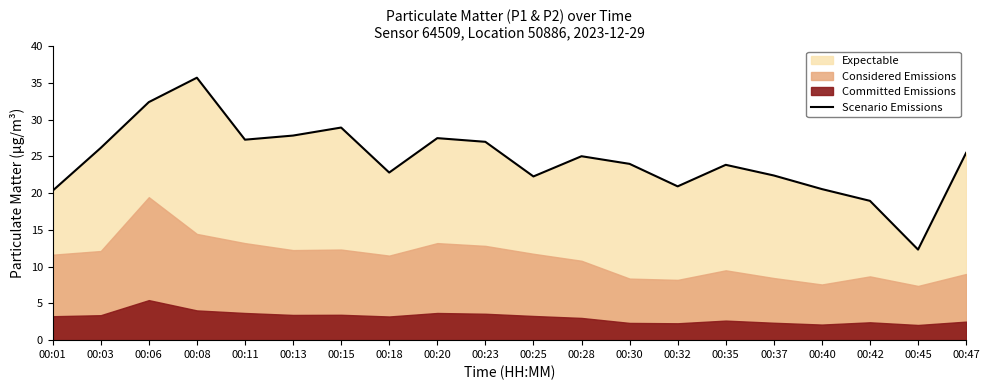

How many data points does each series have?

20